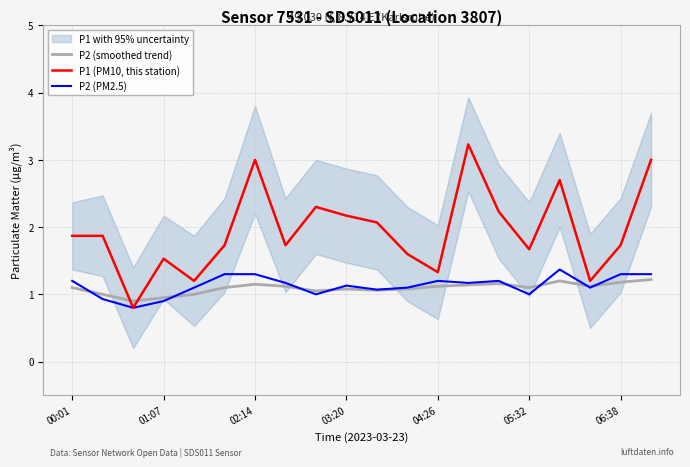

How many lines are shown in the chart?

3